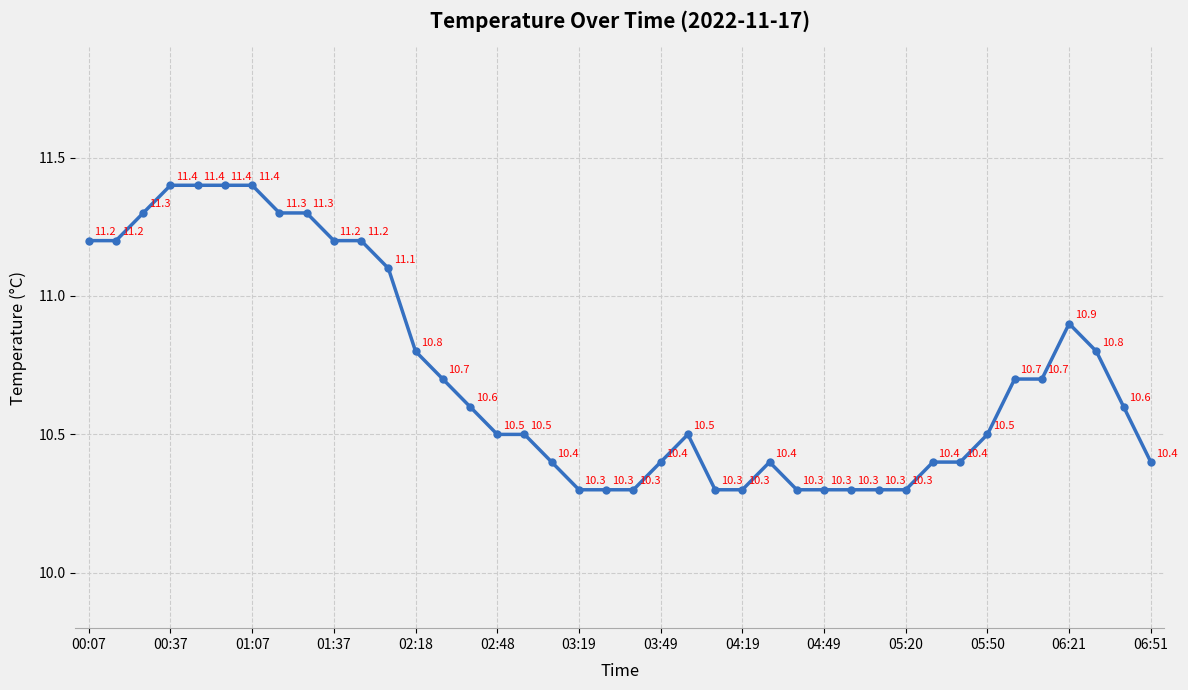

What is the greatest value displayed?

11.4